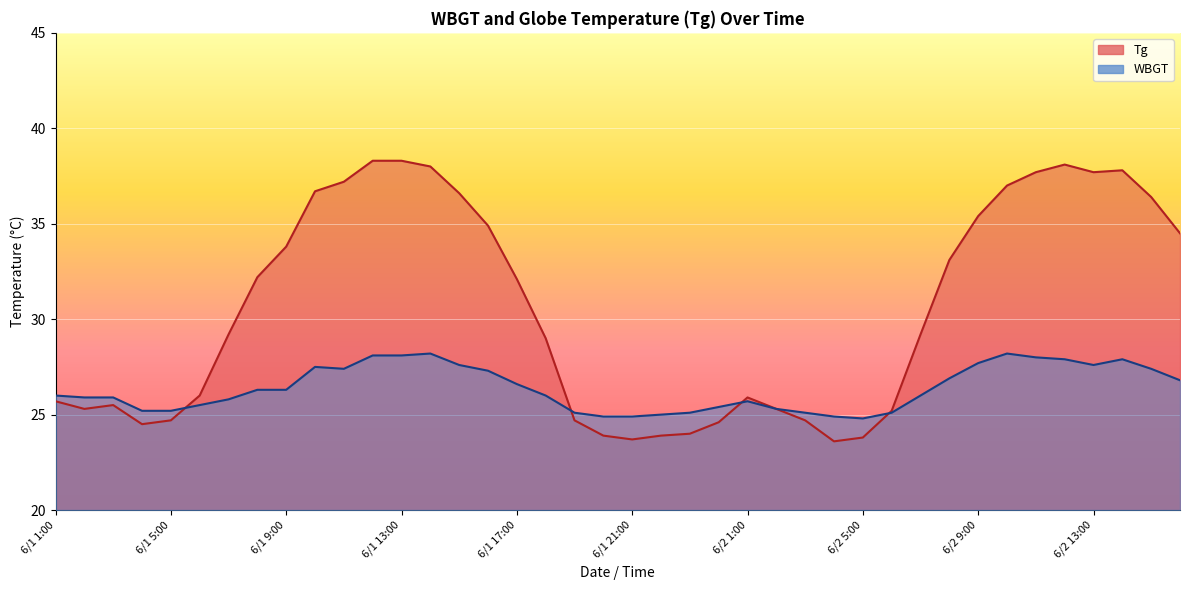

Reading right to left, transcribe all the data shown in this chart.

Tg: 34.5	36.4	37.8	37.7	38.1	37.7	37.0	35.4	33.1	29.2	25.2	23.8	23.6	24.7	25.3	25.9	24.6	24.0	23.9	23.7	23.9	24.7	29.0	32.1	34.9	36.6	38.0	38.3	38.3	37.2	36.7	33.8	32.2	29.2	26.0	24.7	24.5	25.5	25.3	25.7
WBGT: 26.8	27.4	27.9	27.6	27.9	28.0	28.2	27.7	26.9	26.0	25.1	24.8	24.9	25.1	25.3	25.7	25.4	25.1	25.0	24.9	24.9	25.1	26.0	26.6	27.3	27.6	28.2	28.1	28.1	27.4	27.5	26.3	26.3	25.8	25.5	25.2	25.2	25.9	25.9	26.0